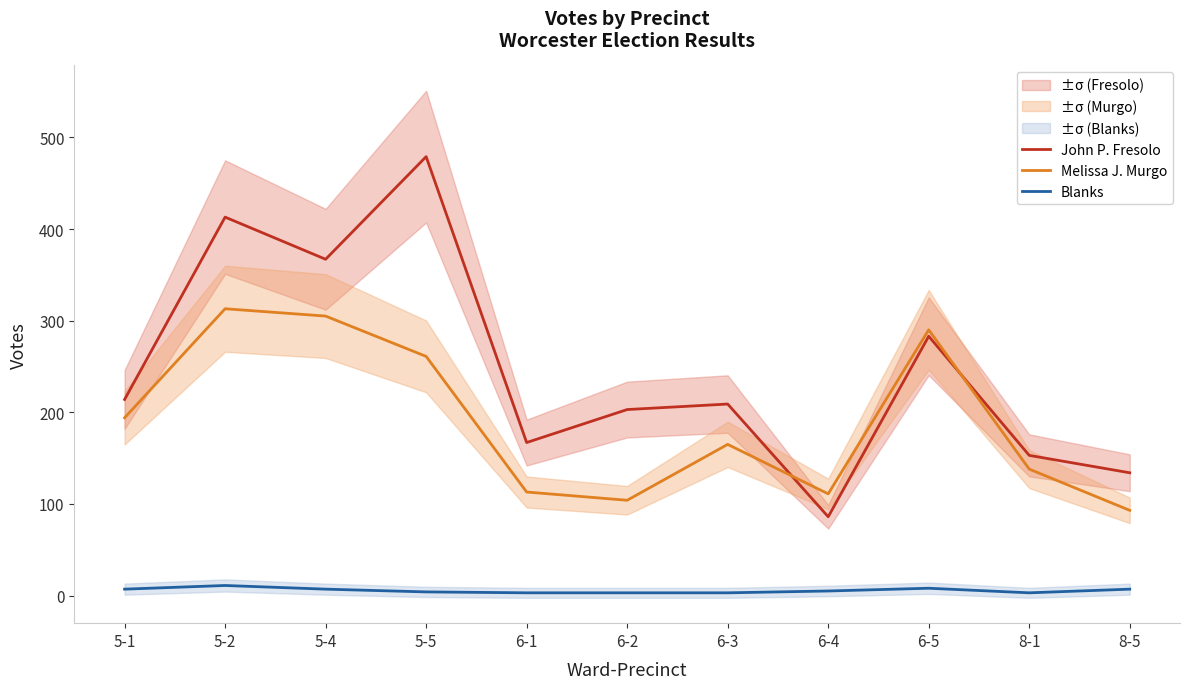

What position from the right is 6-1?

7